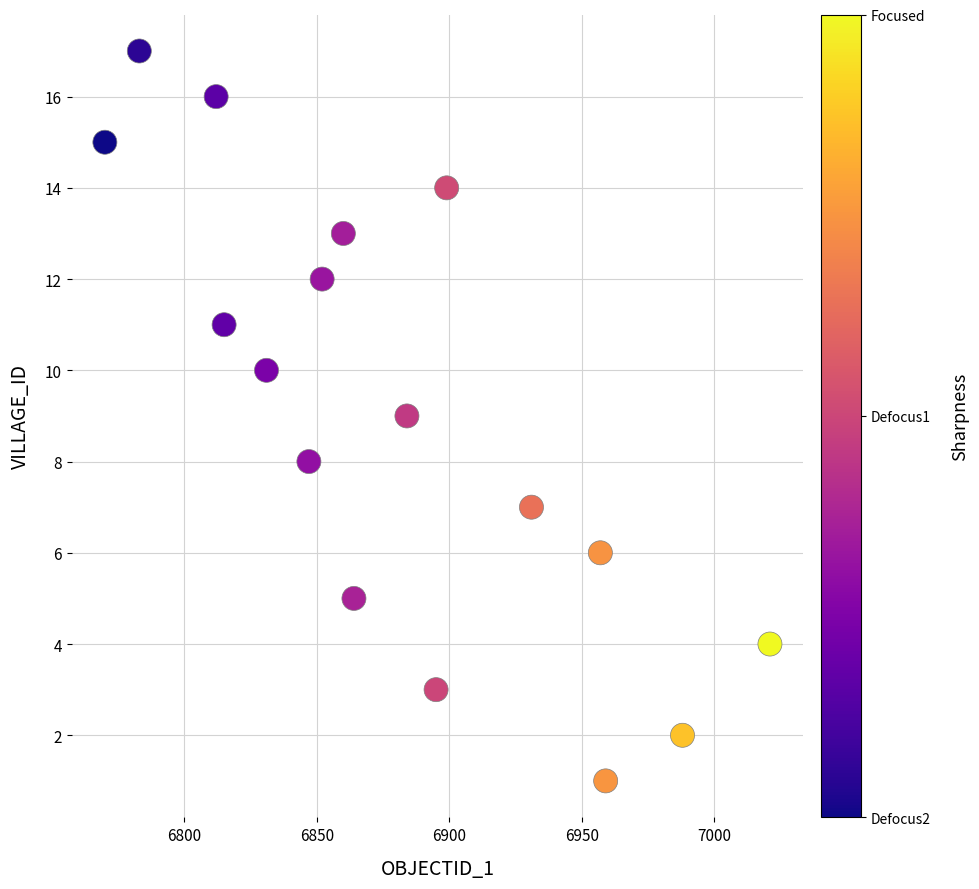

What is the range of Y values (max minus min)?

16